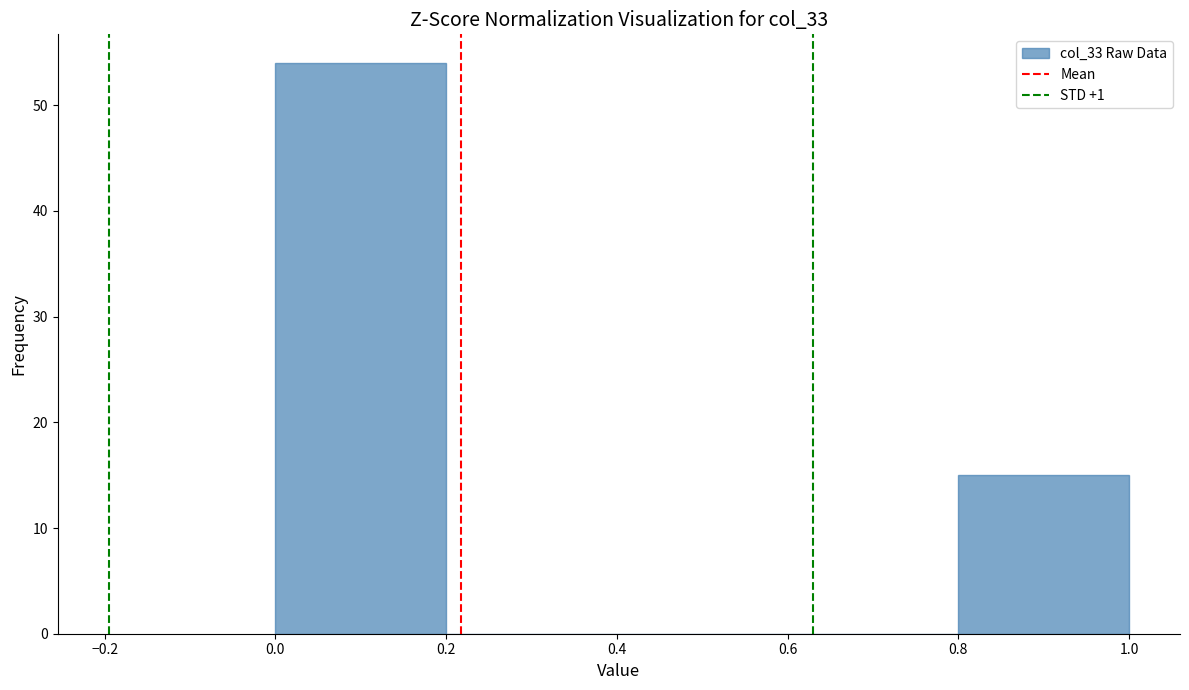

How tall is the bar that spans 0.0 to 0.2 on the x-axis? The values are not printed on the chart, so give them approximately, as read against the axis.

54